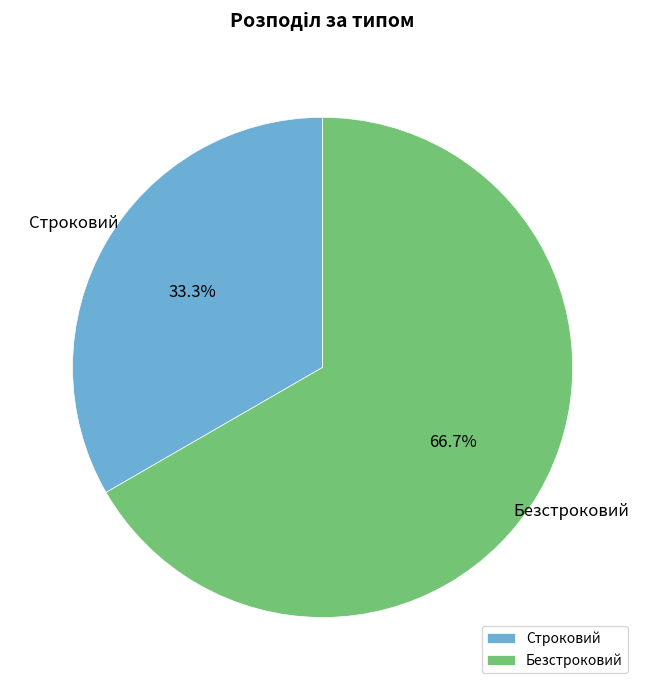

Which category accounts for the majority?

Безстроковий